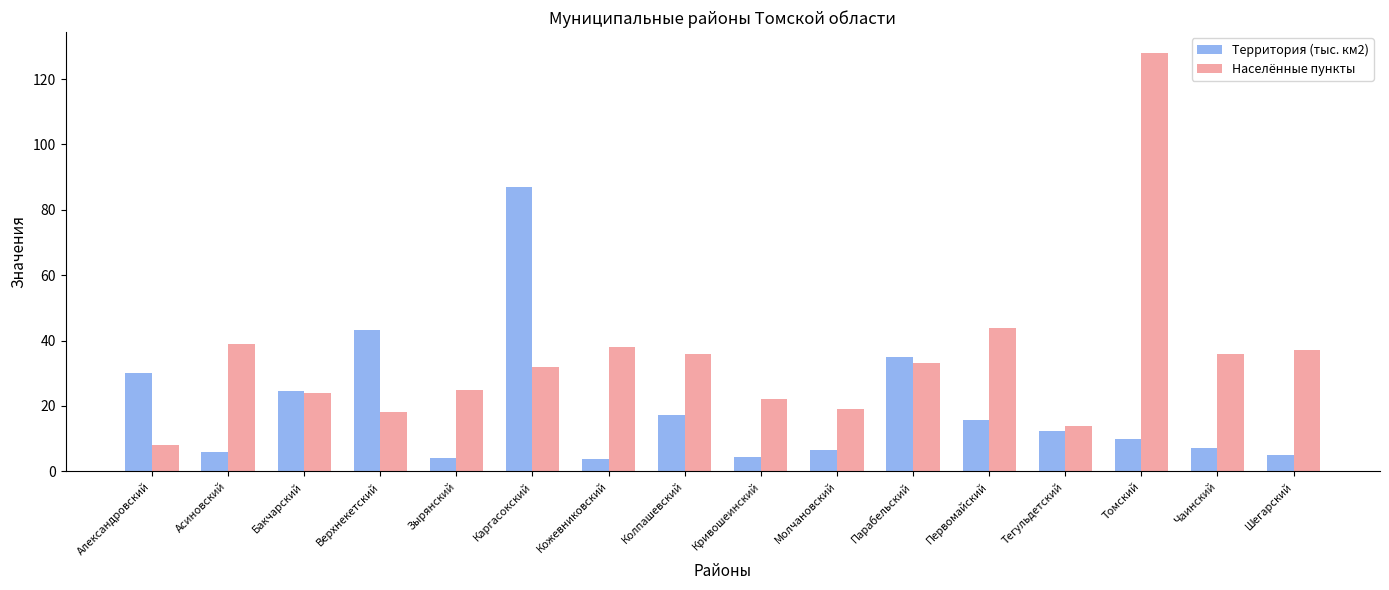

What are all the series names shown in the legend?

Территория (тыс. км2), Населённые пункты